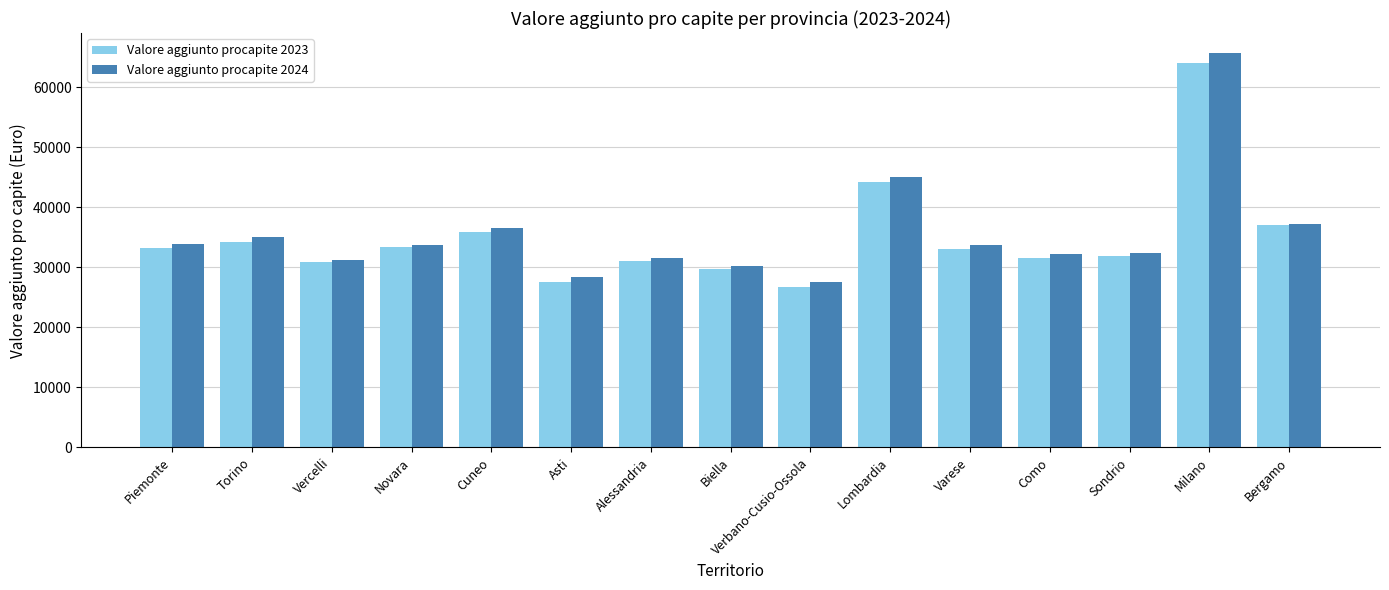

How many bars are there in each group?

2